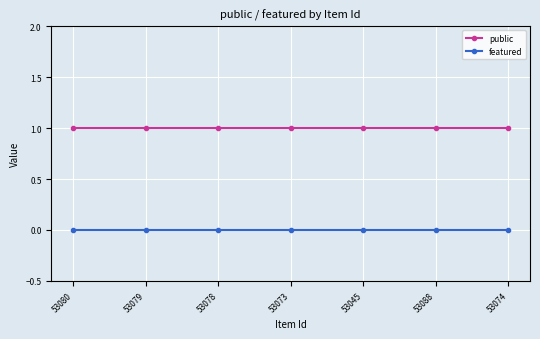

What is the label of the 6th point from the right?

53079